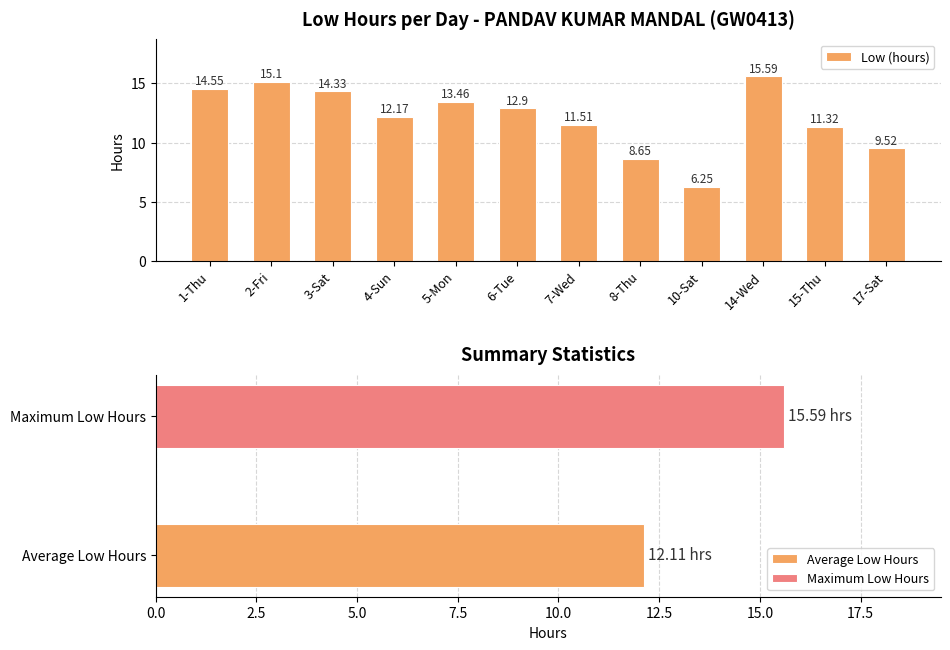

What is the label of the 4th bar from the left?

4-Sun